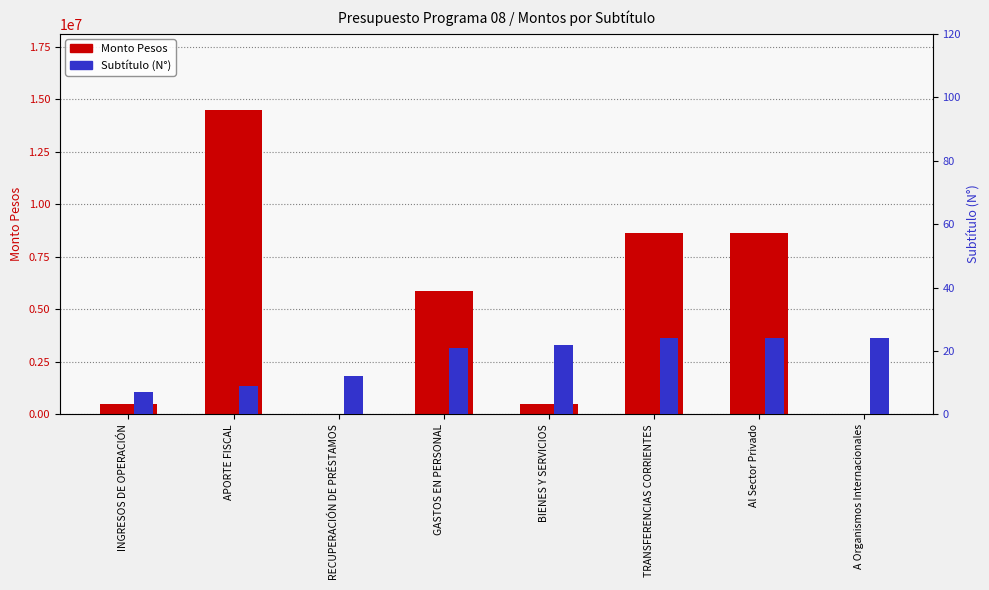

What is the sum of the Monto Pesos values at BIENES Y SERVICIOS and A Organismos Internacionales?

497251